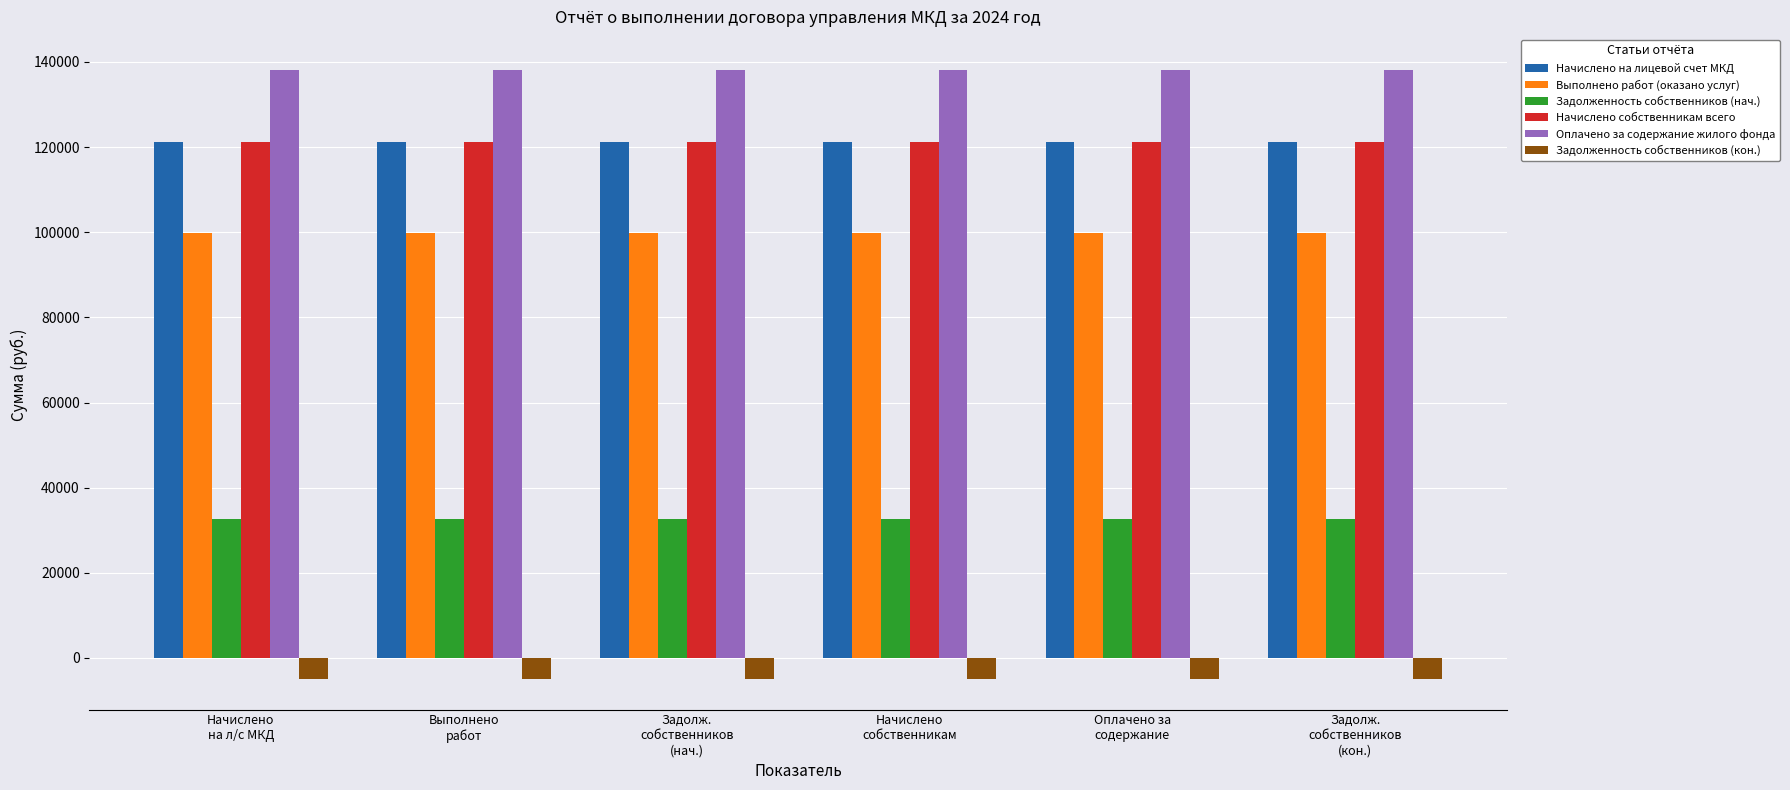

Is it true that Задолженность собственников (нач.) equals 32729.3 at Начислено
на л/с МКД?

True